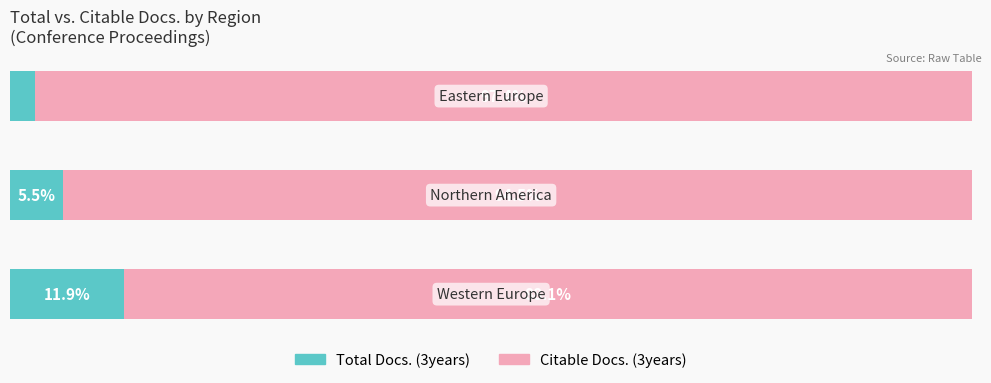

What are all the series names shown in the legend?

Total Docs. (3years), Citable Docs. (3years)